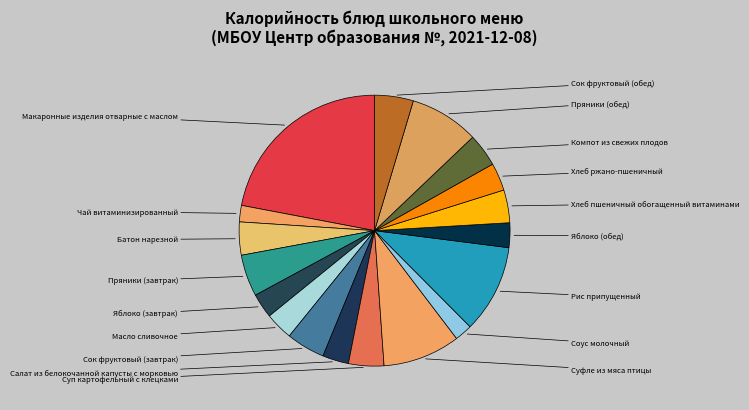

Rank the categories by value from highest to lowest.

Макаронные изделия отварные с маслом, Рис припущенный, Суфле из мяса птицы, Пряники (обед), Пряники (завтрак), Сок фруктовый (завтрак), Сок фруктовый (обед), Суп картофельный с клецками, Компот из свежих плодов, Батон нарезной, Хлеб пшеничный обогащенный витаминами, Масло сливочное, Хлеб ржано-пшеничный, Салат из белокочанной капусты с морковью, Яблоко (завтрак), Яблоко (обед), Соус молочный, Чай витаминизированный